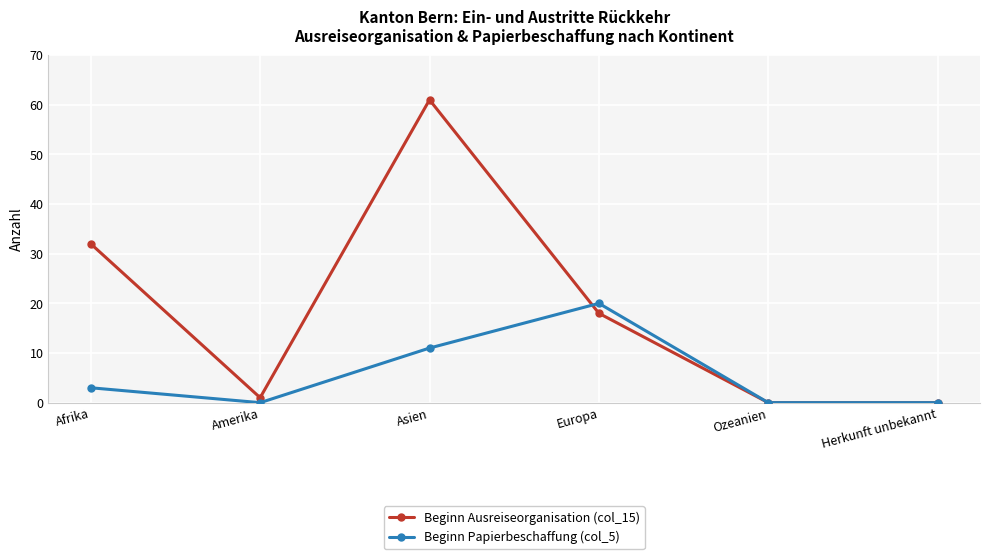

The Beginn Ausreiseorganisation (col_15) series shows -19 at Ozeanien. True or false?

False